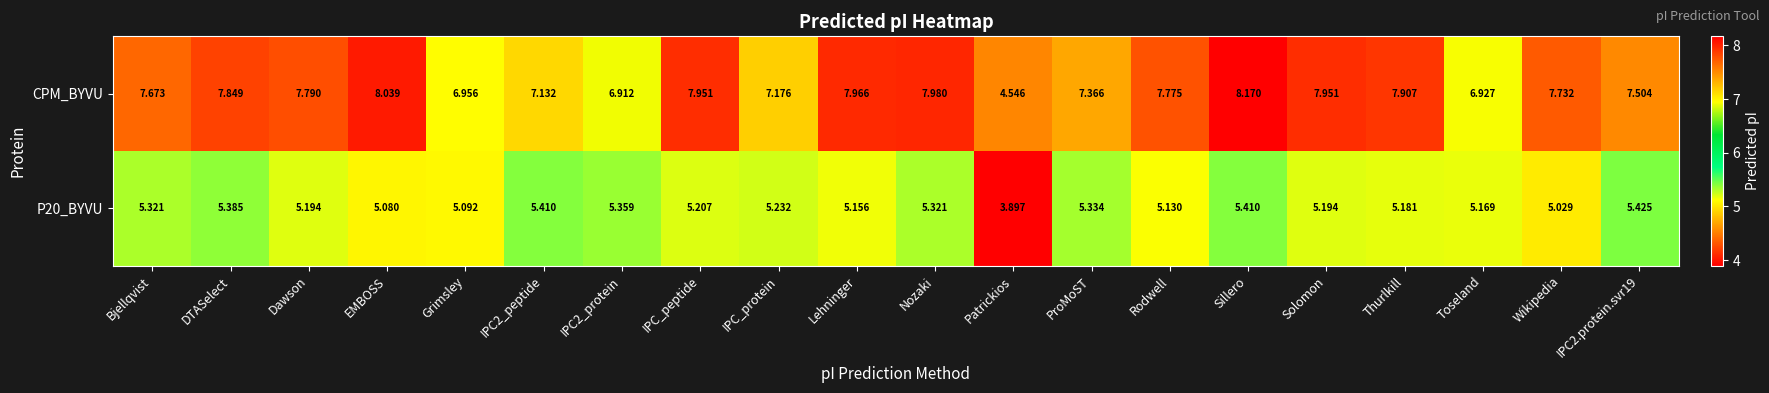

How many values in the CPM_BYVU series are below 7?

4